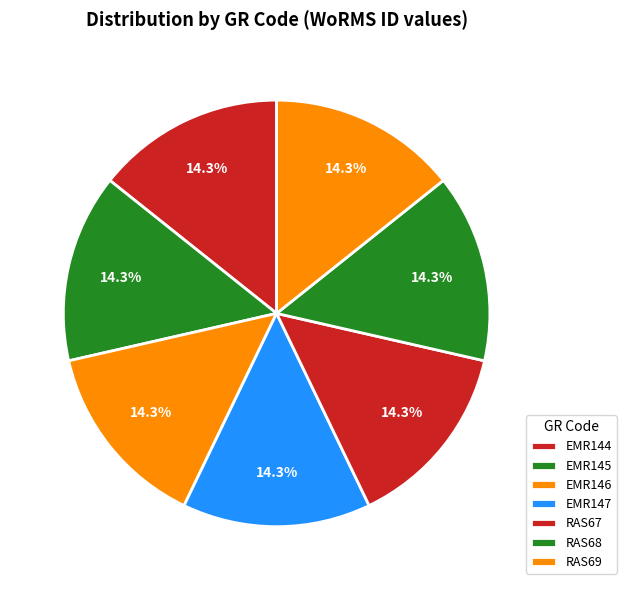

Is it true that RAS69 is 3% of the pie?

False